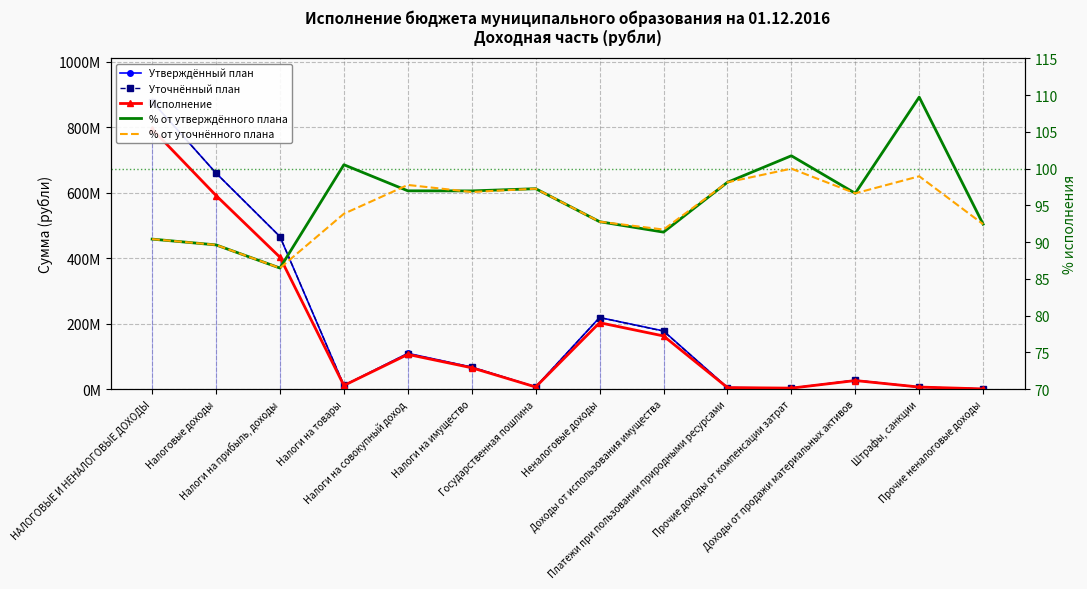

True or false: Уточнённый план has a value of 878398100.0 at НАЛОГОВЫЕ И НЕНАЛОГОВЫЕ ДОХОДЫ.

True